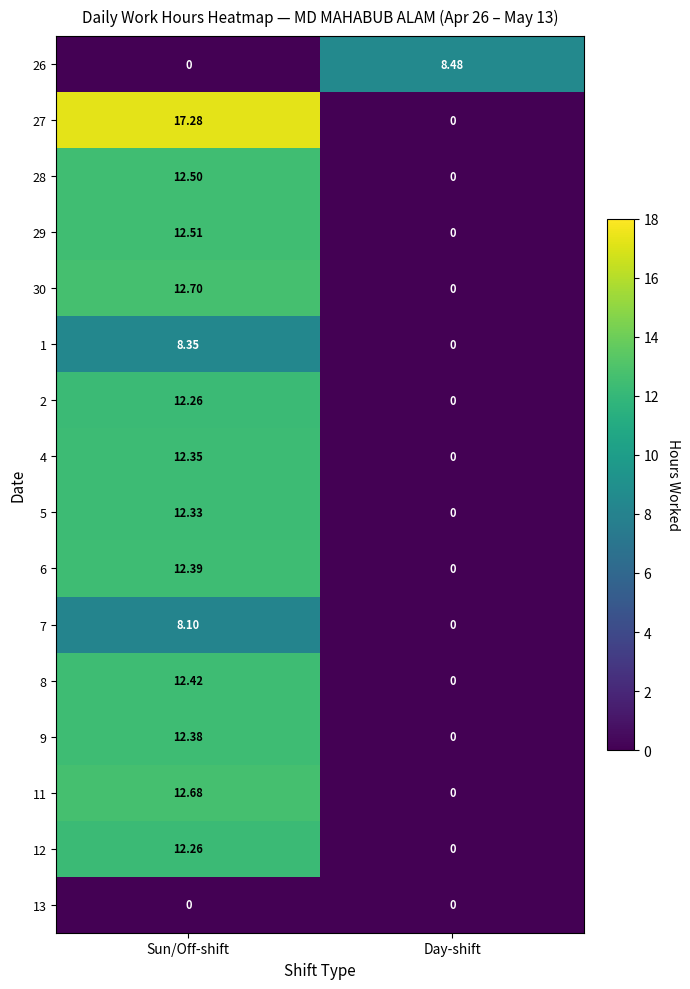

Which series has the widest spread of values?

27